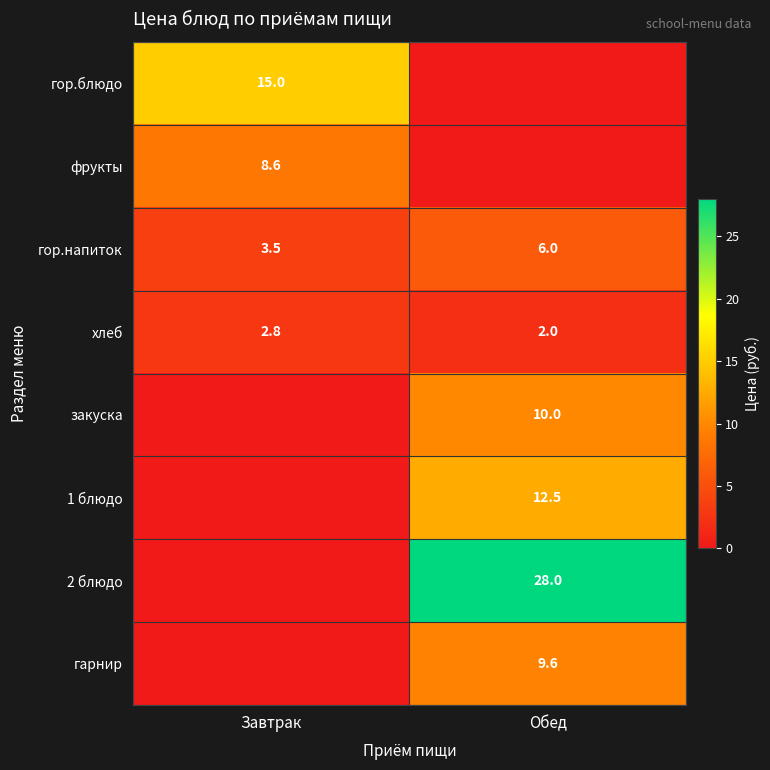

Is it true that 2 блюдо equals -15.1 at Завтрак?

False